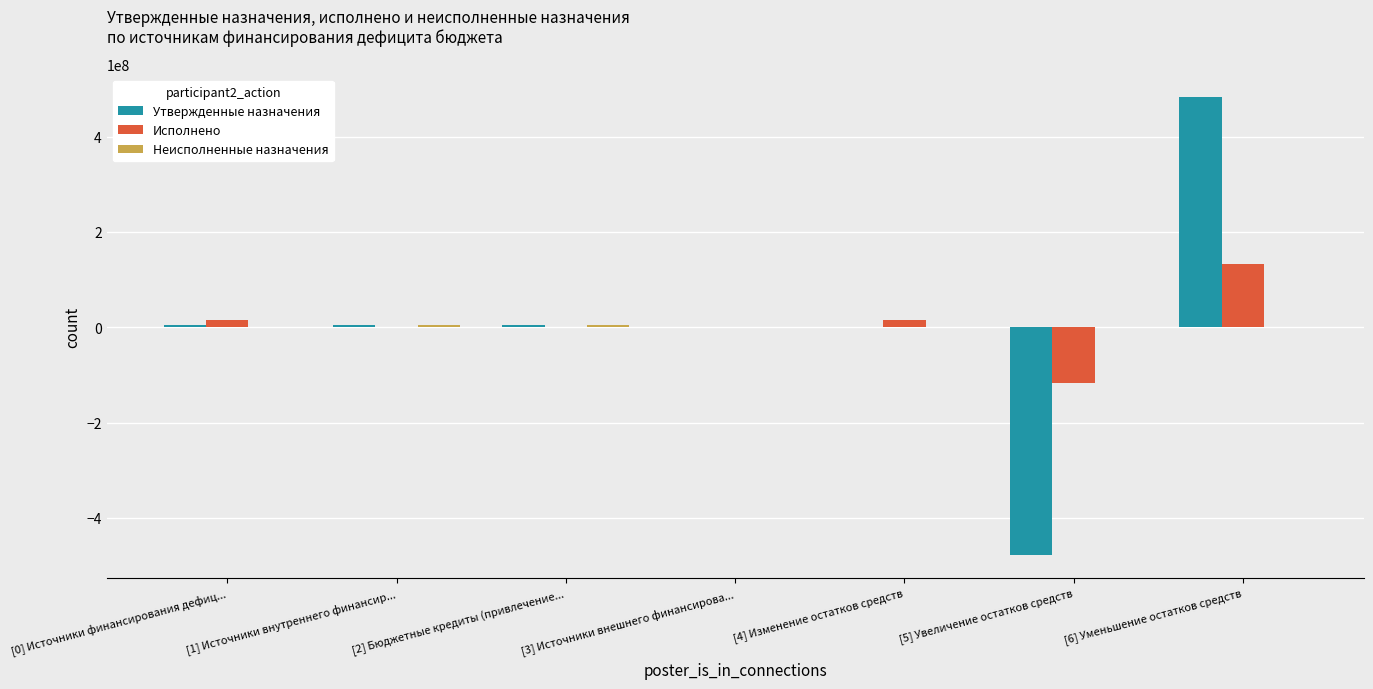

What value does the Утвержденные назначения series have at [1] Источники внутреннего финансир...?

4980000.0